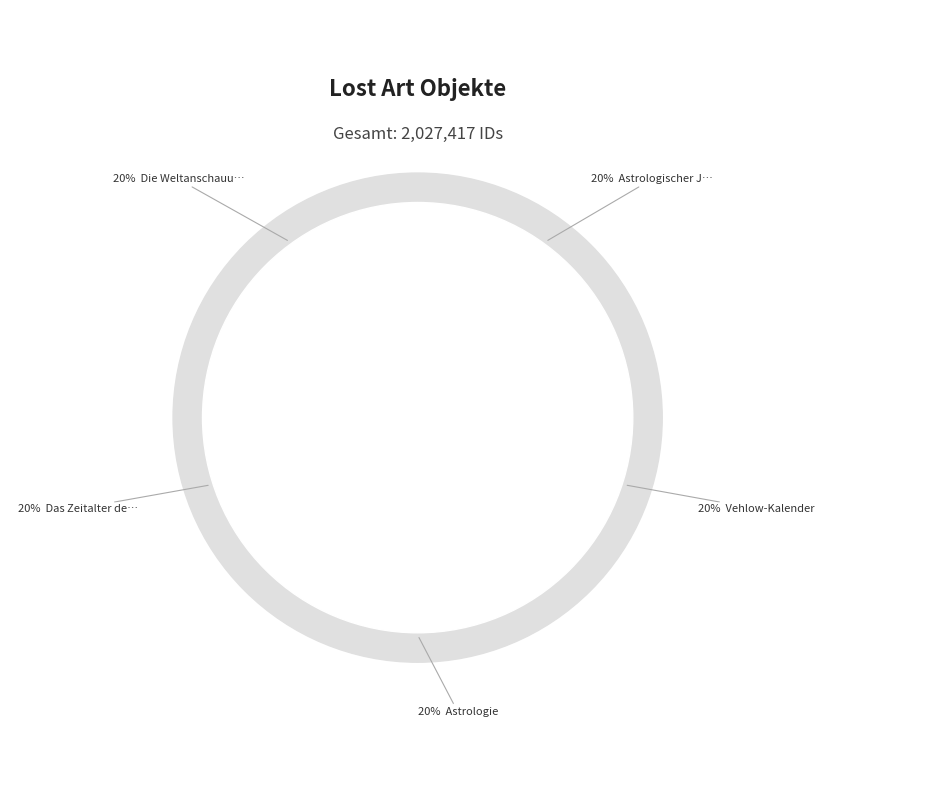

What percentage do Das Zeitalter der Unruhen und Kämpfe and Die Weltanschauung der Astrologen together represent?

40.0%